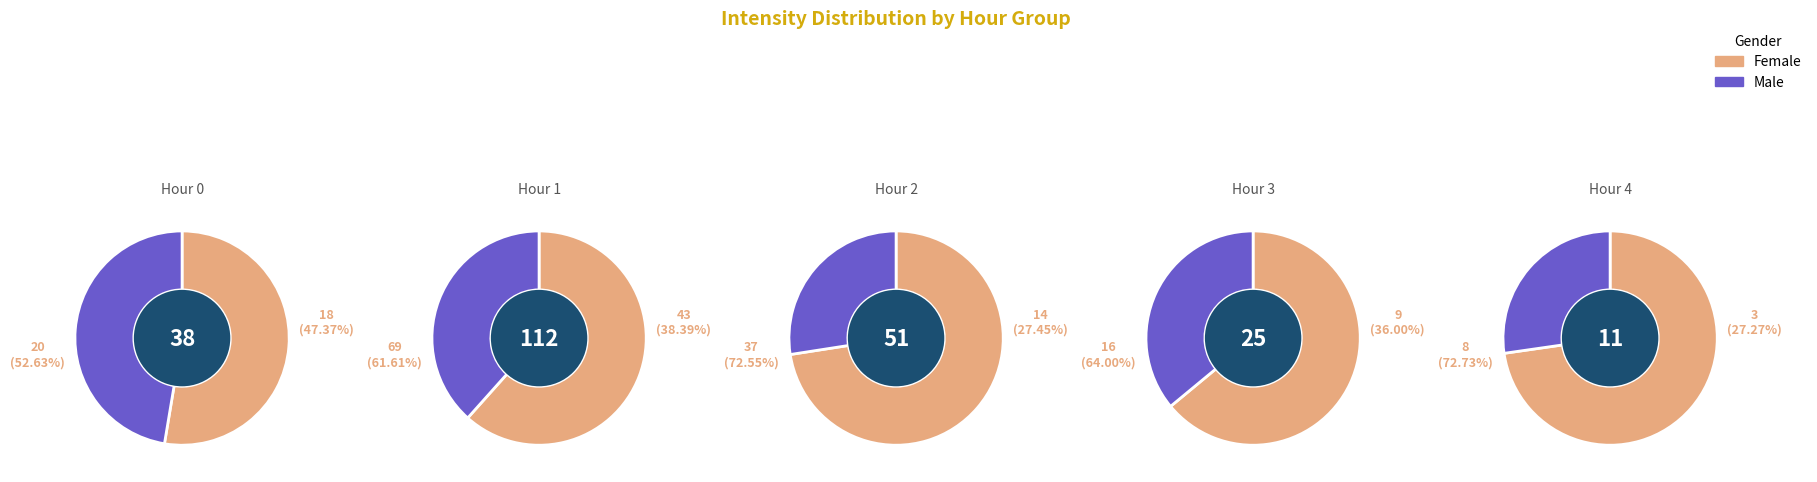

What percentage is the 4 slice, to the nearest percent?

5%